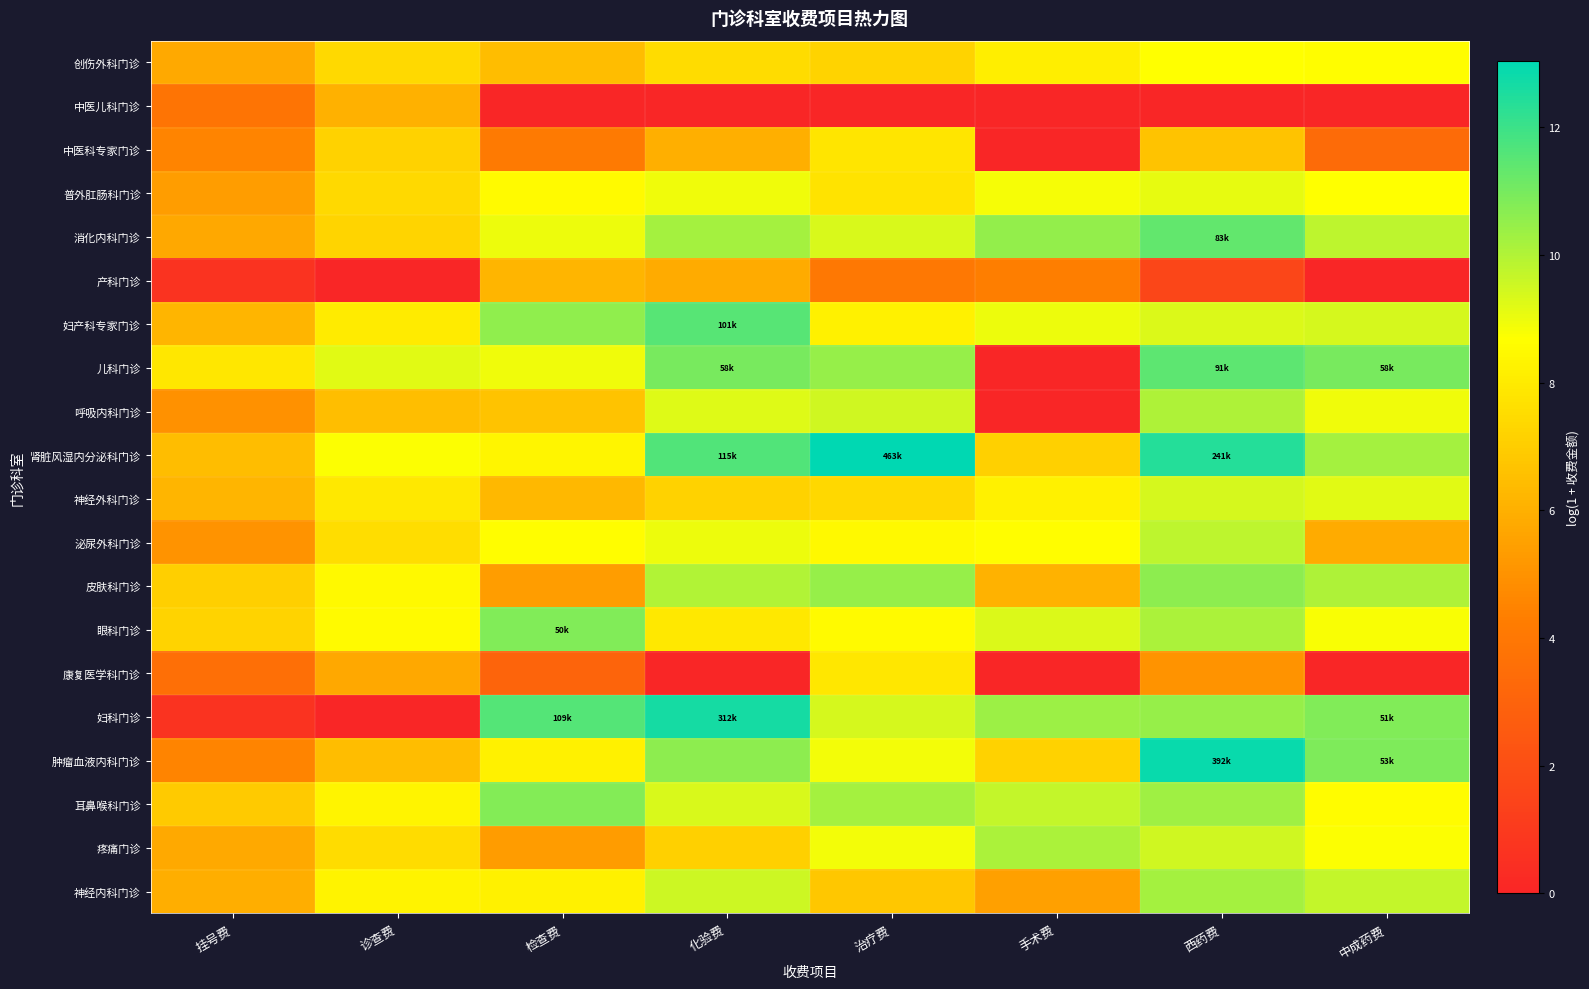

Which series changed the most between 诊查费 and 化验费?

妇科门诊